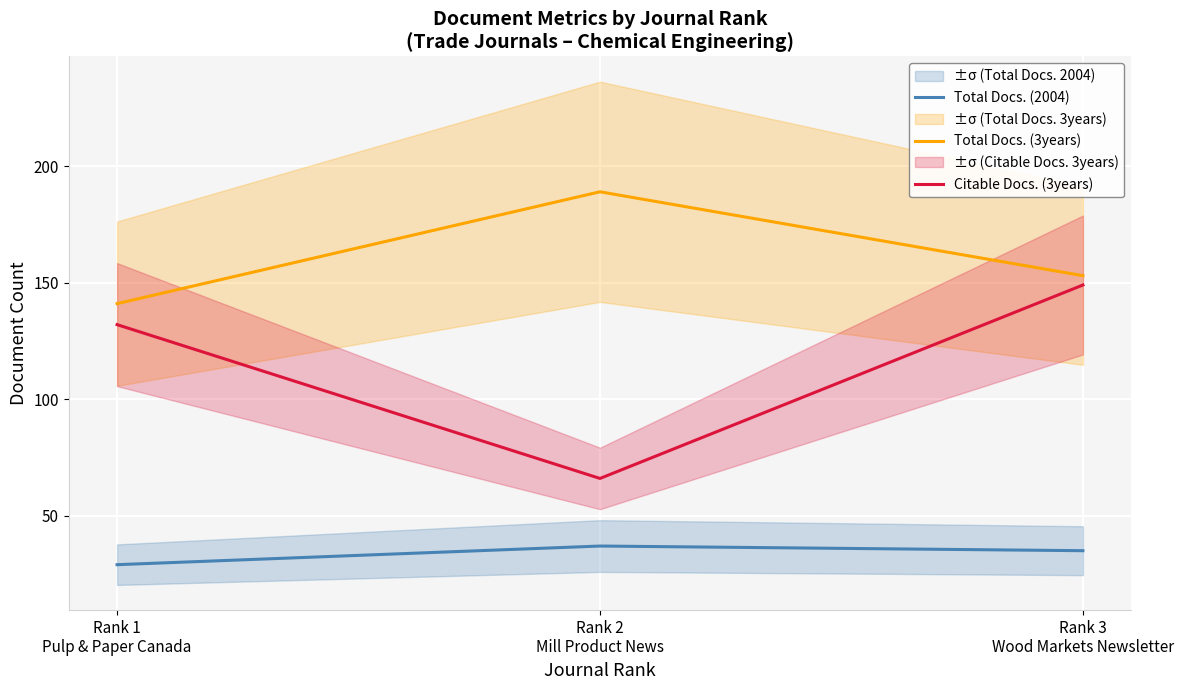

What is the difference between the highest and lowest values at Rank 2
Mill Product News?

152